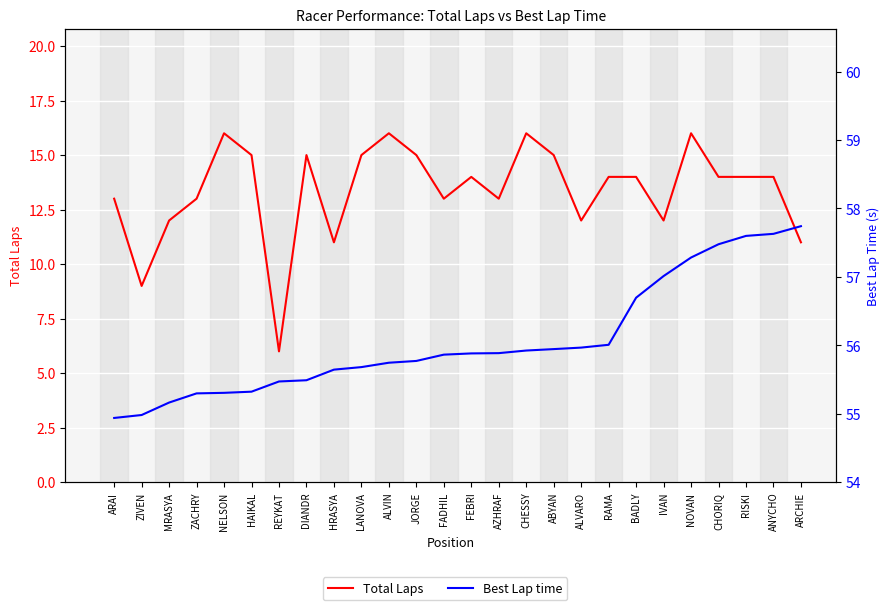

In Total Laps, how many points are lower than both neighbors (excluding endpoints)?

7